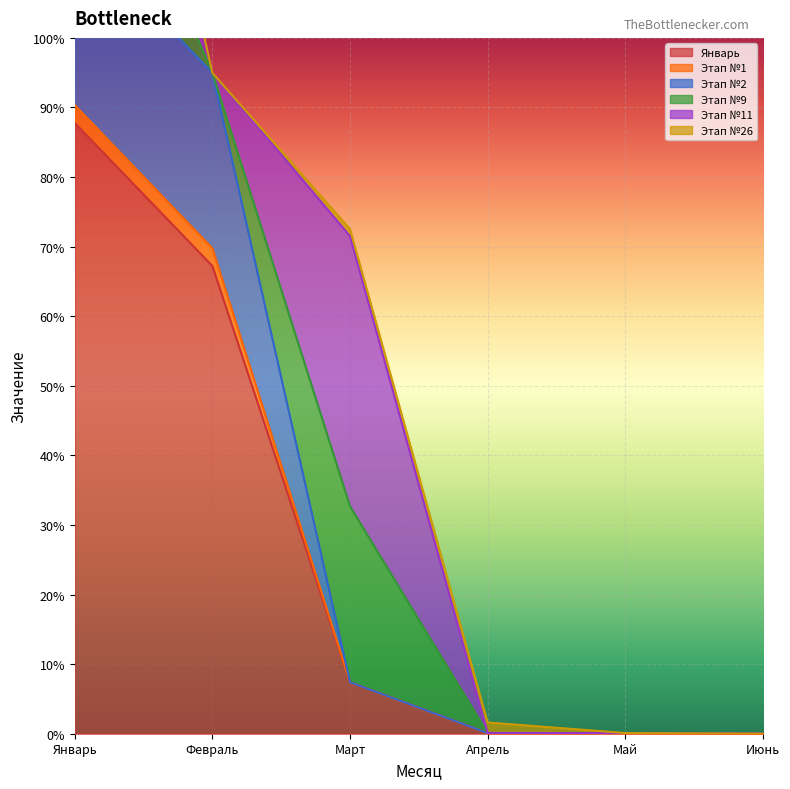

Does the chart display data point markers on the line(s)?

No